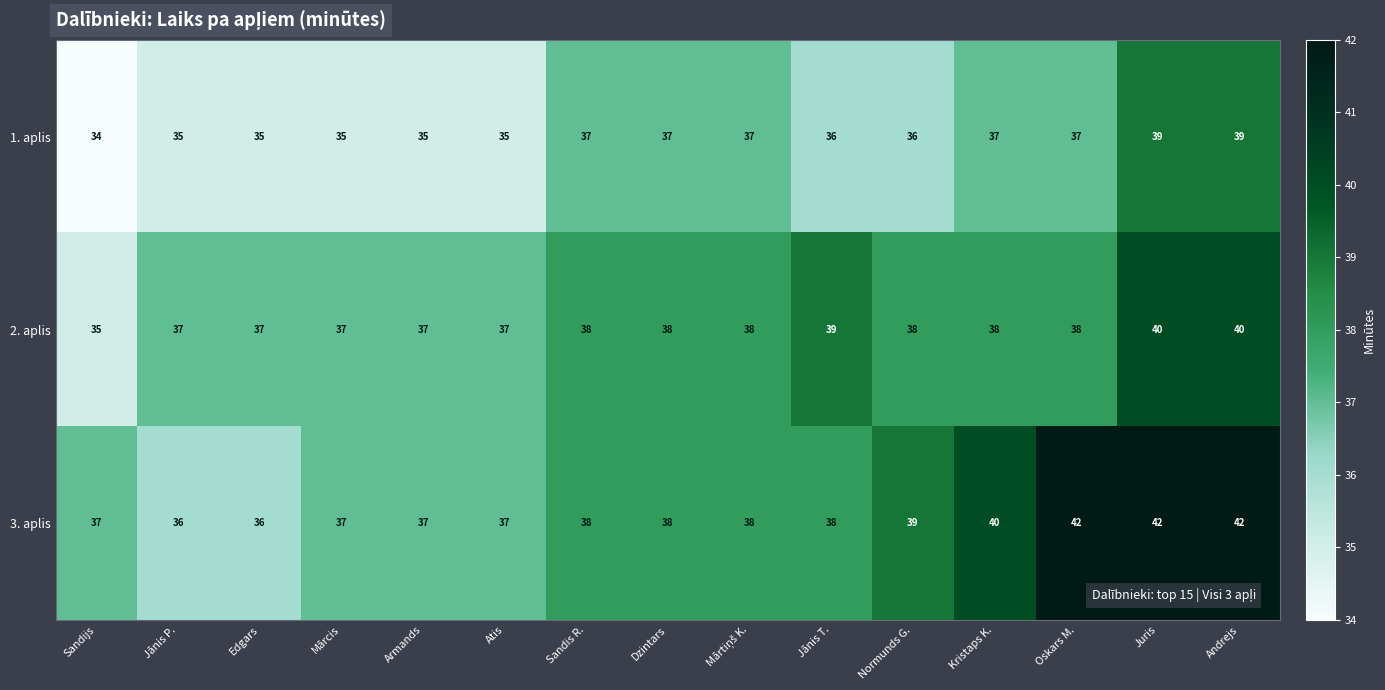

What is the smallest value displayed?

34